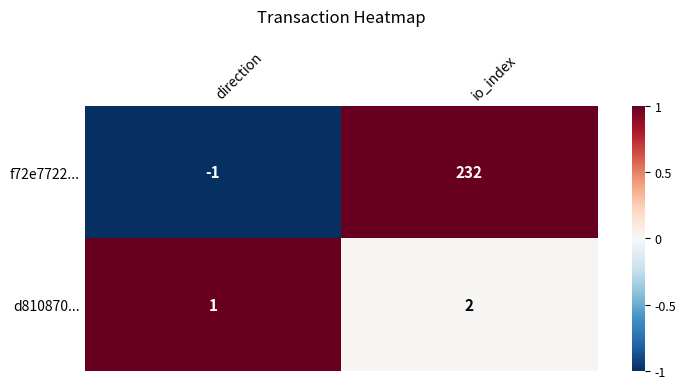

Reading left to right, transcribe all the data shown in this chart.

f72e7722...: -1	232
d810870...: 1	2